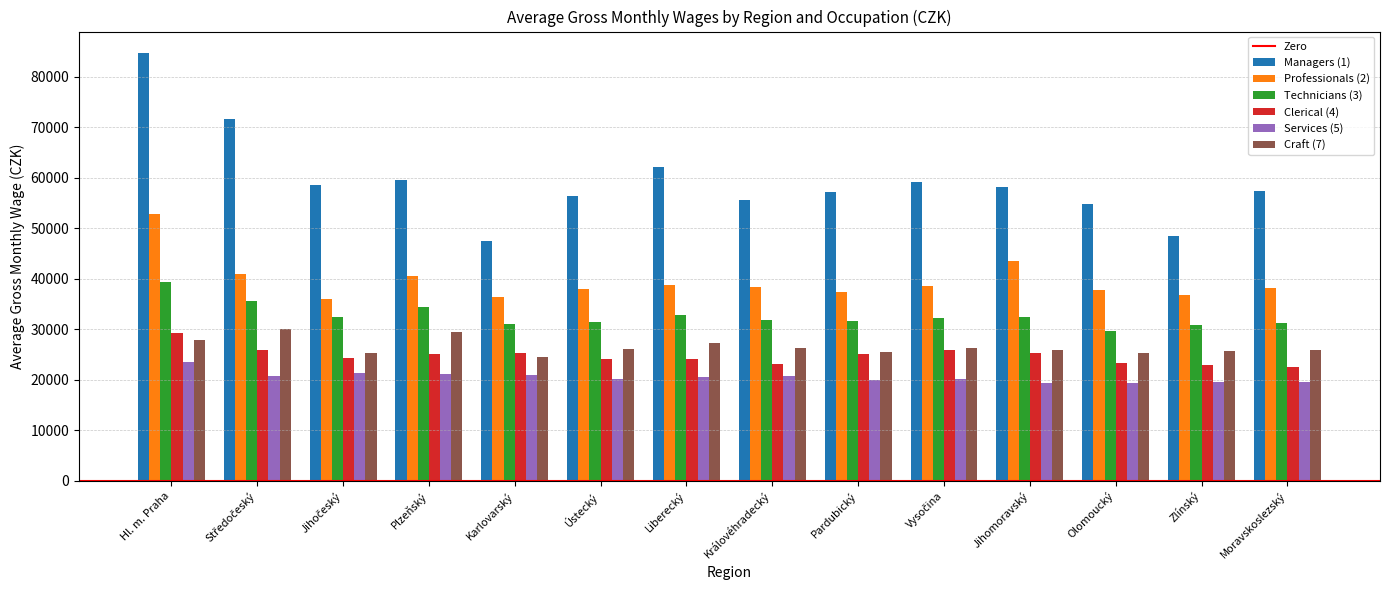

What is the difference between the highest and lowest values at Královéhradecký?

34823